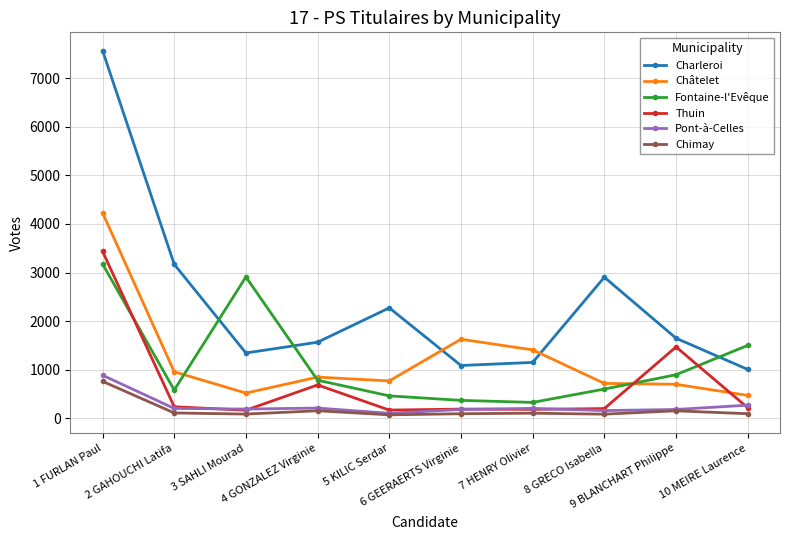

What is the highest value of the Fontaine-l'Evêque series?

3176